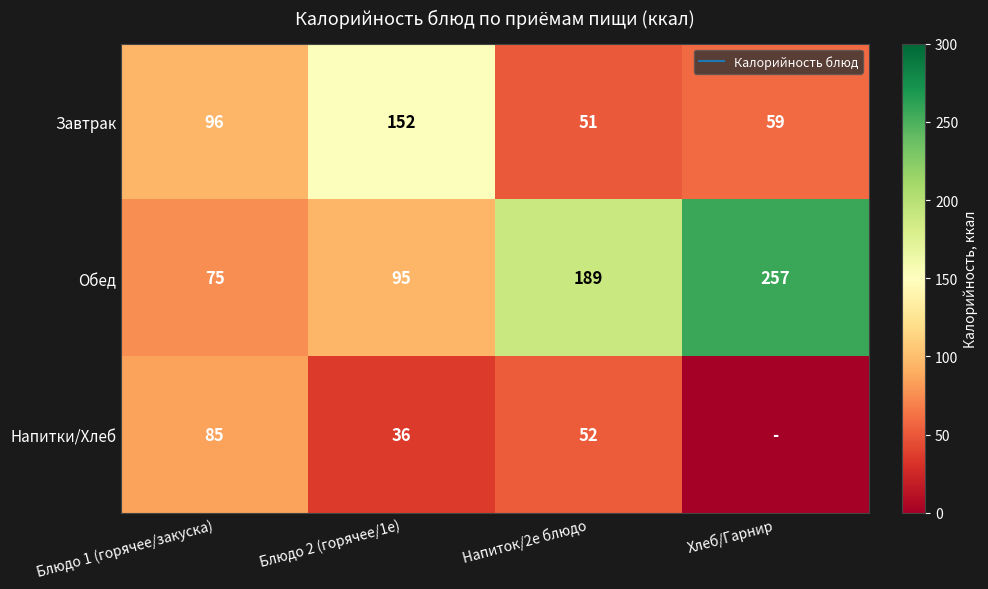

List the series in order of their overall mean, lowest first.

Напитки/Хлеб, Завтрак, Обед